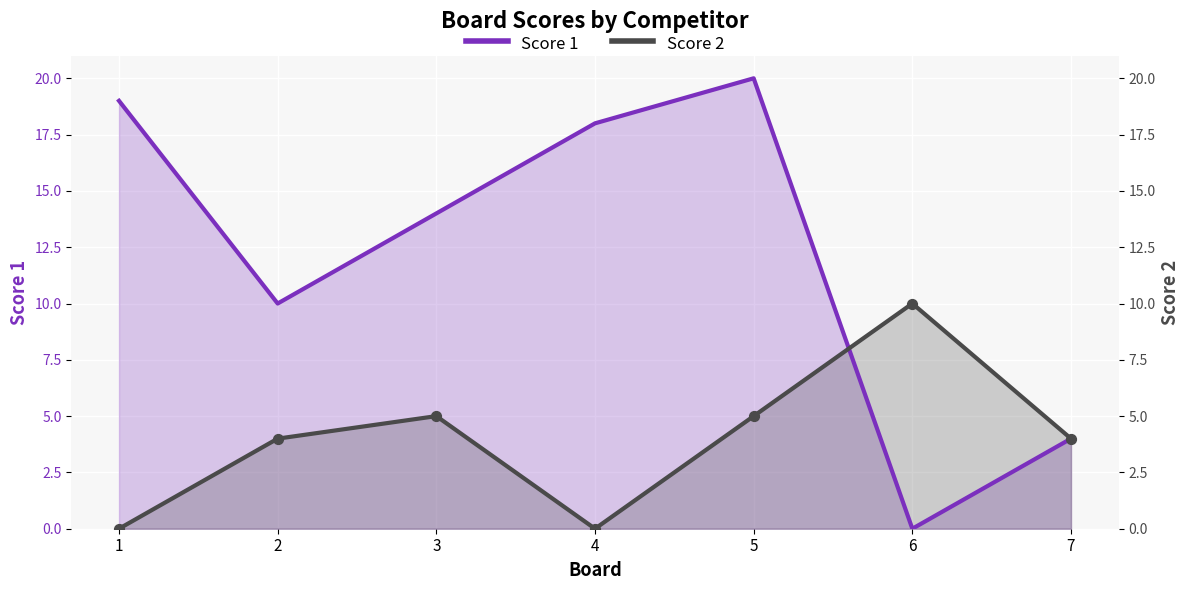

What is the total value across all series at 5?

25